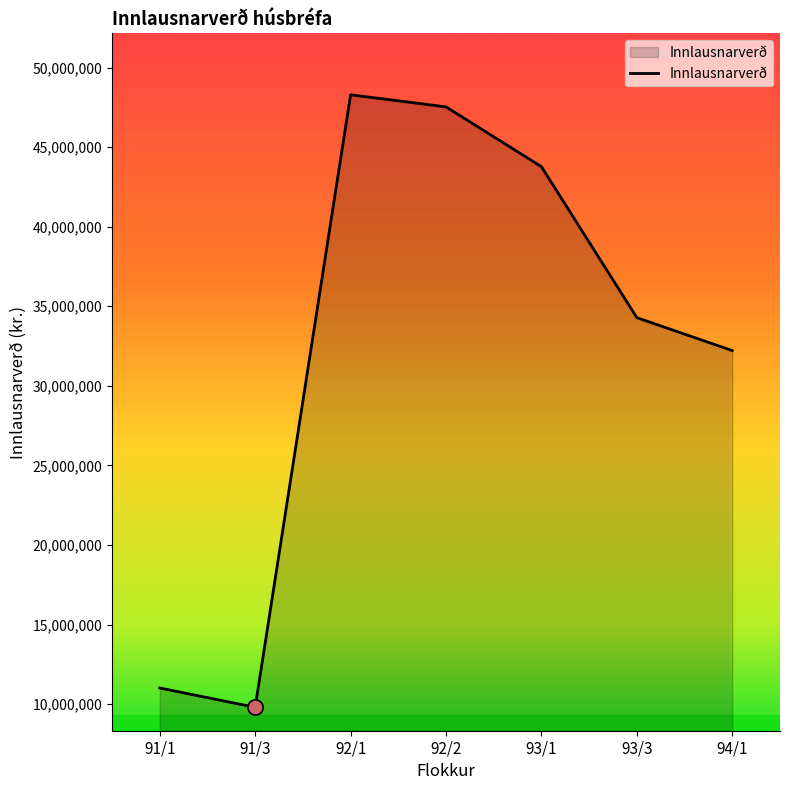

What is the change in value from 92/2 to 94/1?

-15312400